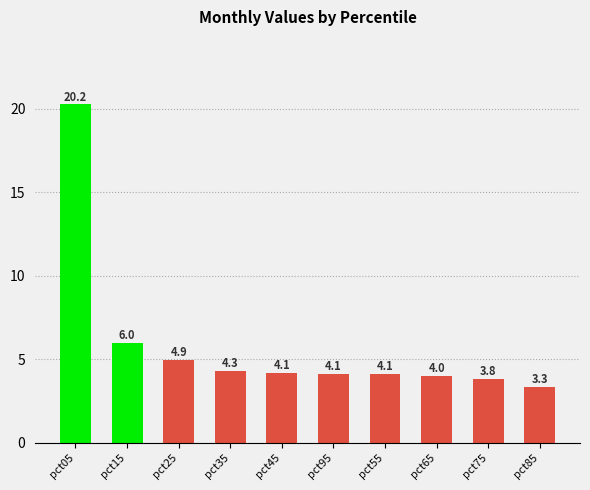

Reading right to left, extract all data points from this chart.

pct85=3.3	pct75=3.8	pct65=4.0	pct55=4.1	pct95=4.1	pct45=4.1	pct35=4.3	pct25=4.9	pct15=6.0	pct05=20.2